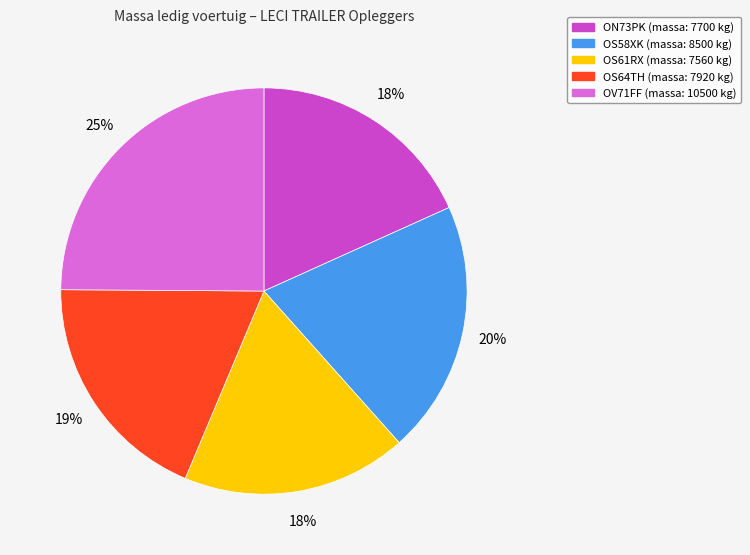

Do OS64TH and OS58XK together represent more than half of the pie?

No